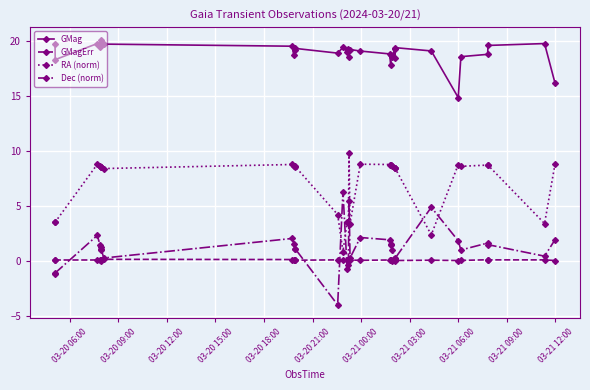

How many lines are shown in the chart?

4